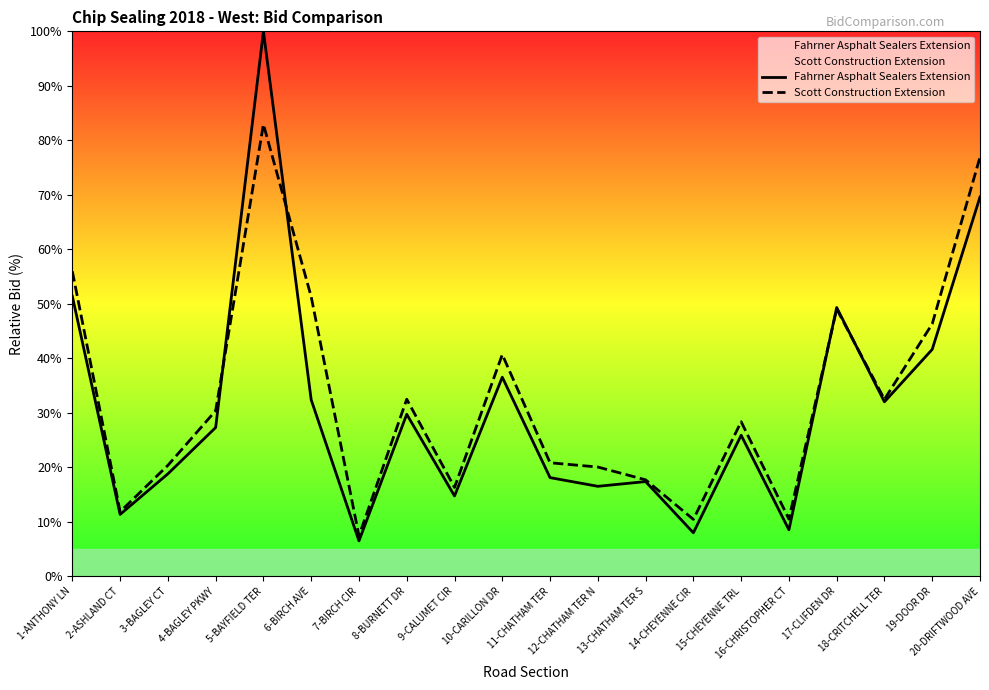

Is it true that Scott Construction Extension equals 17.1 at 2-ASHLAND CT?

False